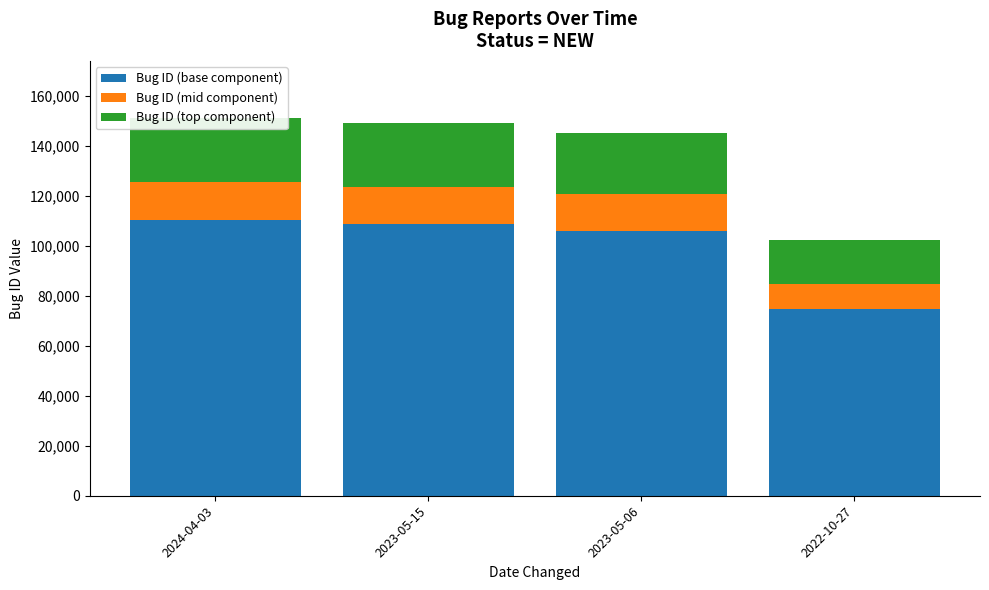

Rank the series at 2024-04-03 from highest to lowest value.

Bug ID (base component), Bug ID (top component), Bug ID (mid component)